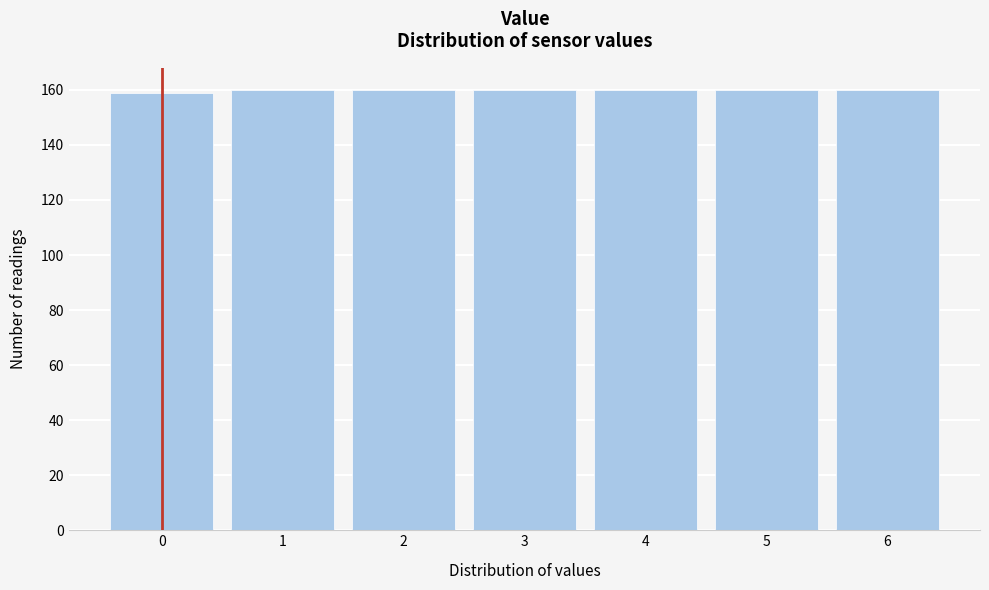

Reading left to right, extract all data points from this chart.

0=159	1=160	2=160	3=160	4=160	5=160	6=160